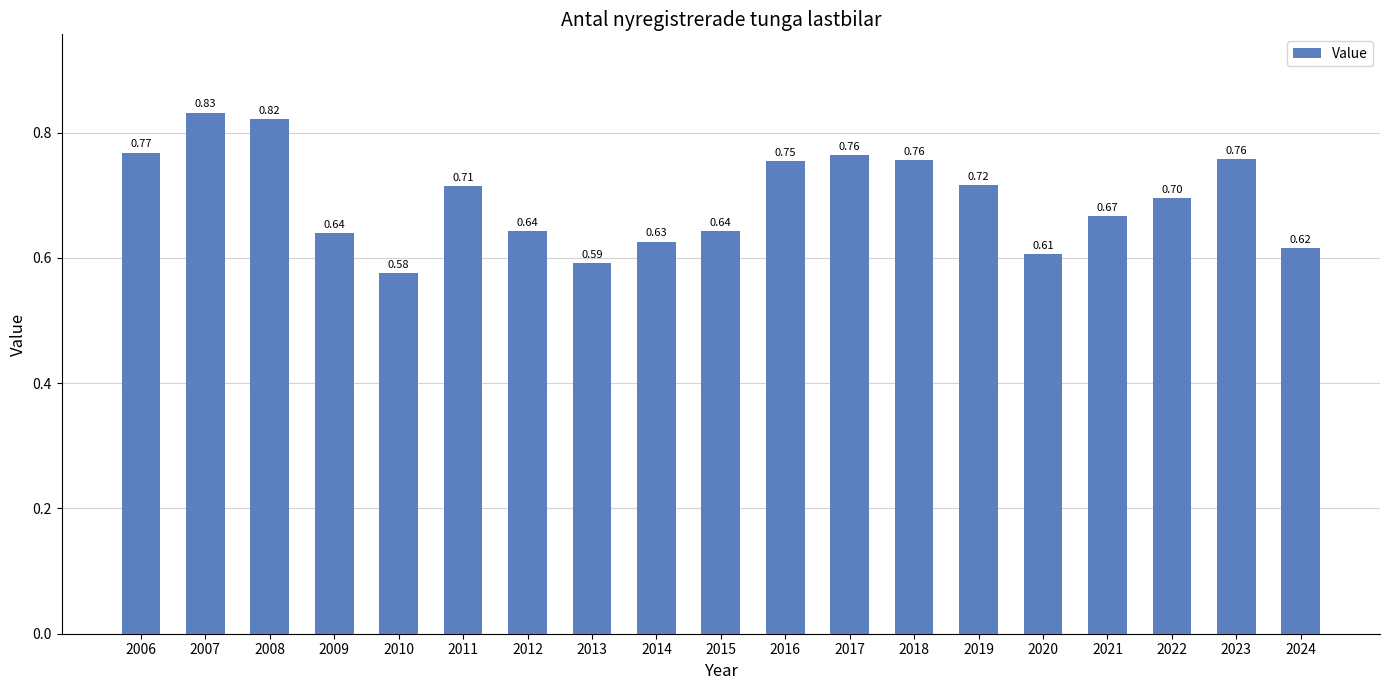

Which has a higher value, 2015 or 2008?

2008